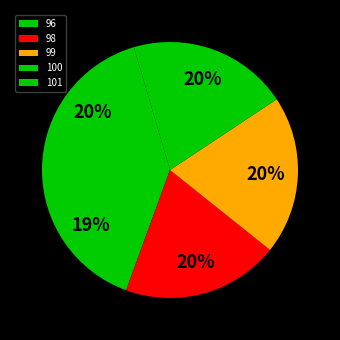

Is there a majority slice in this chart?

No